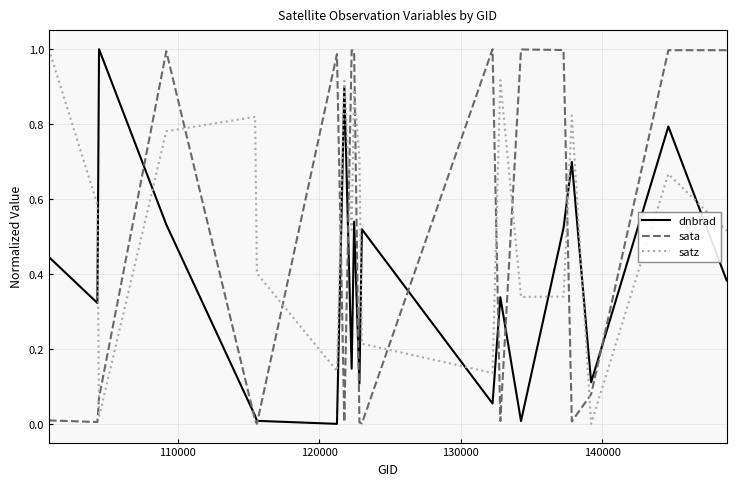

Which series ends up on top after the final intersection of dnbrad and satz?

satz